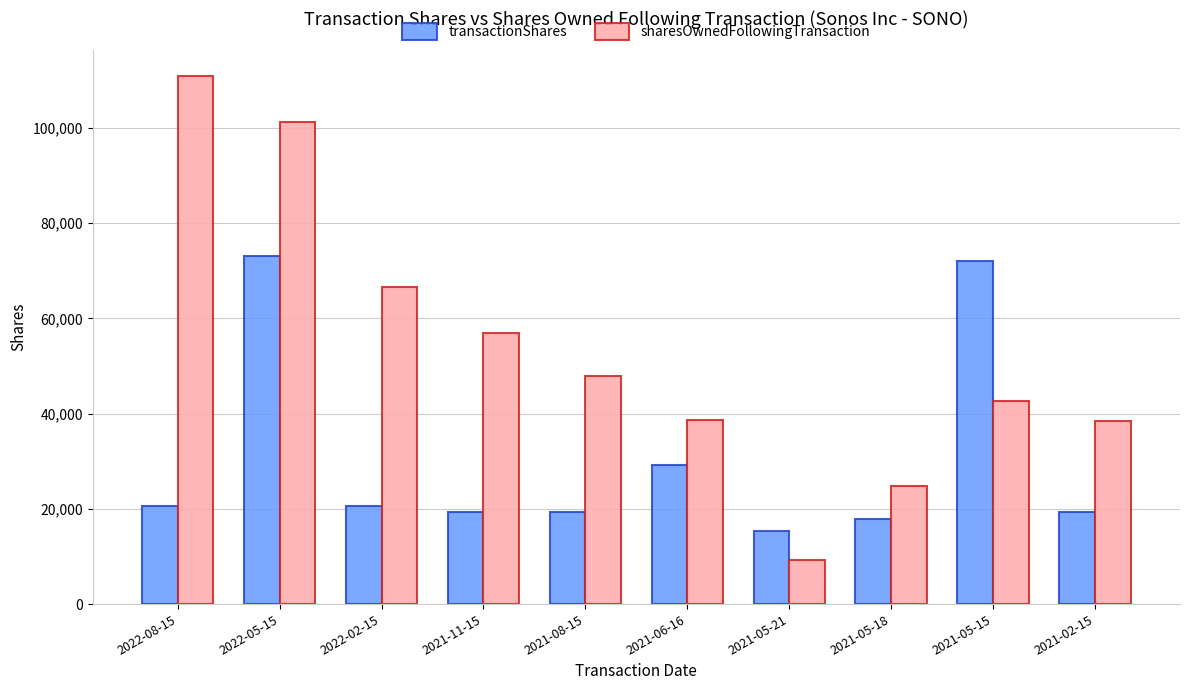

Rank the series by their average value, from lowest to highest.

transactionShares, sharesOwnedFollowingTransaction